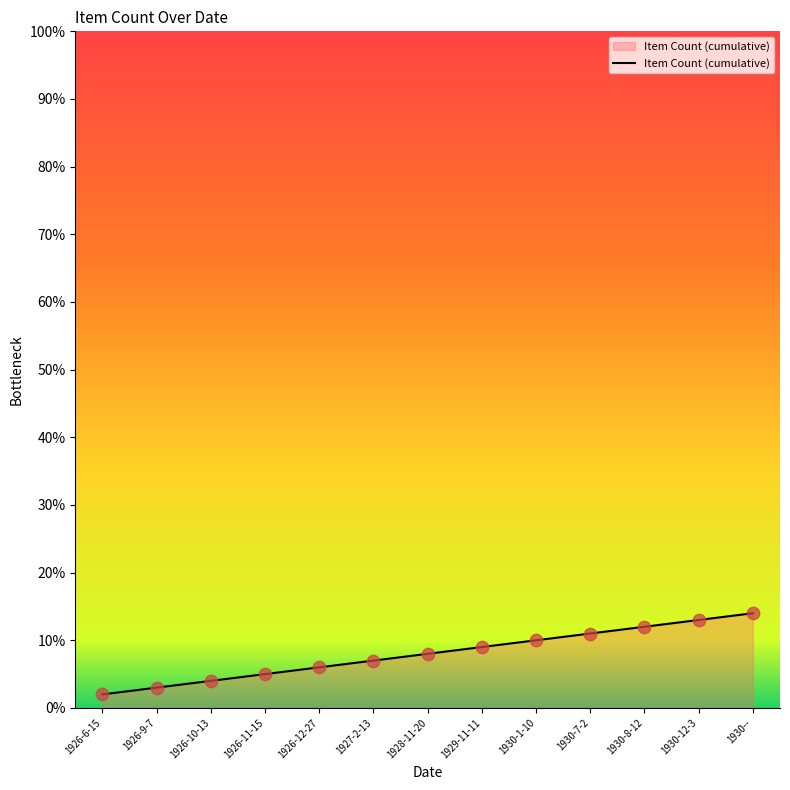

Approximately how many times larger is the value at 1928-11-20 compared to 1930--?

0.6